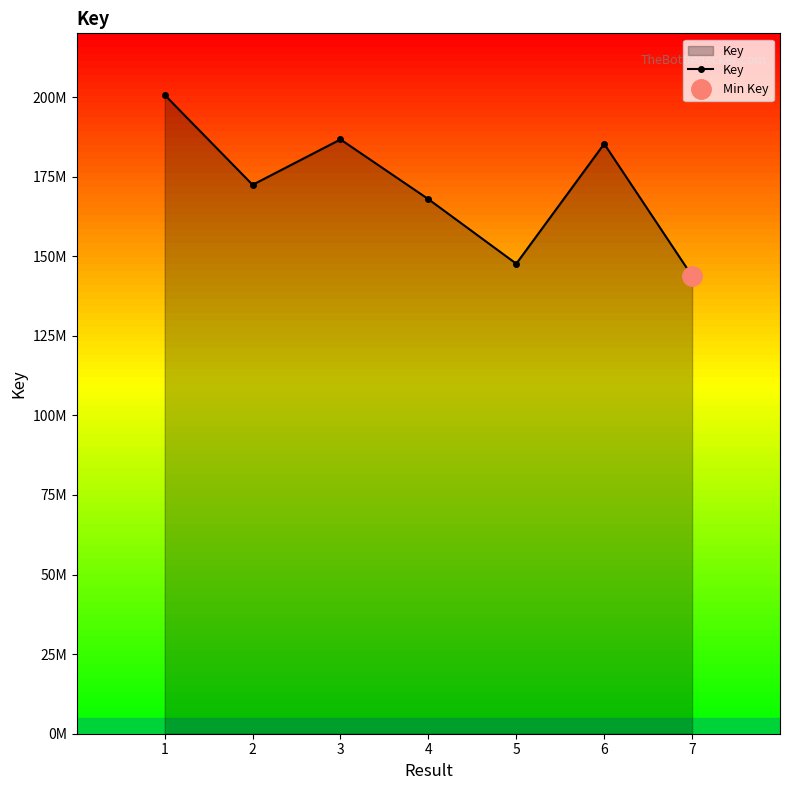

What is the ratio of the value at 4 to the value at 2?

1.0